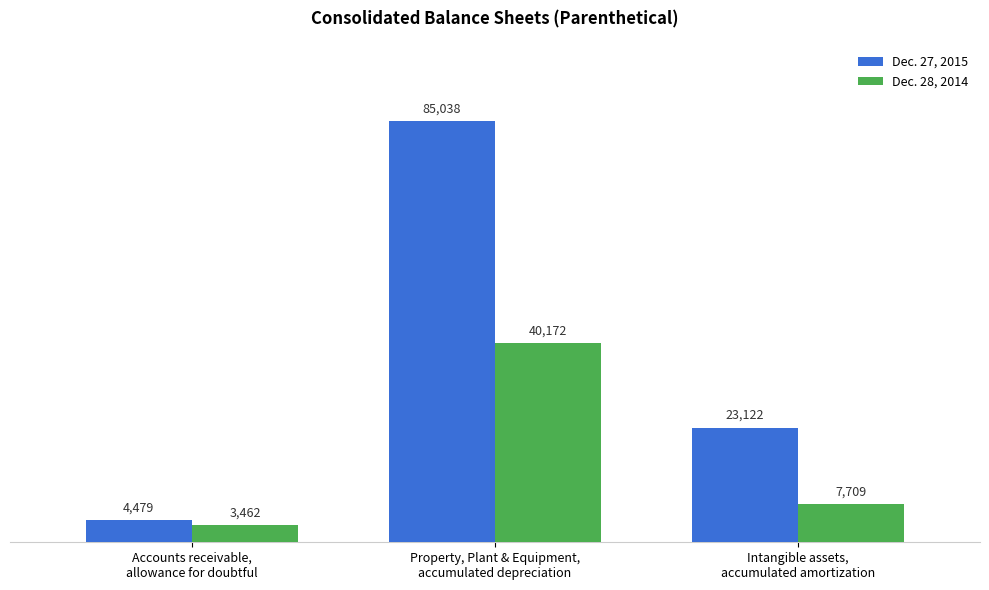

At Property, Plant & Equipment,
accumulated depreciation, list the series in order from smallest to largest.

Dec. 28, 2014, Dec. 27, 2015